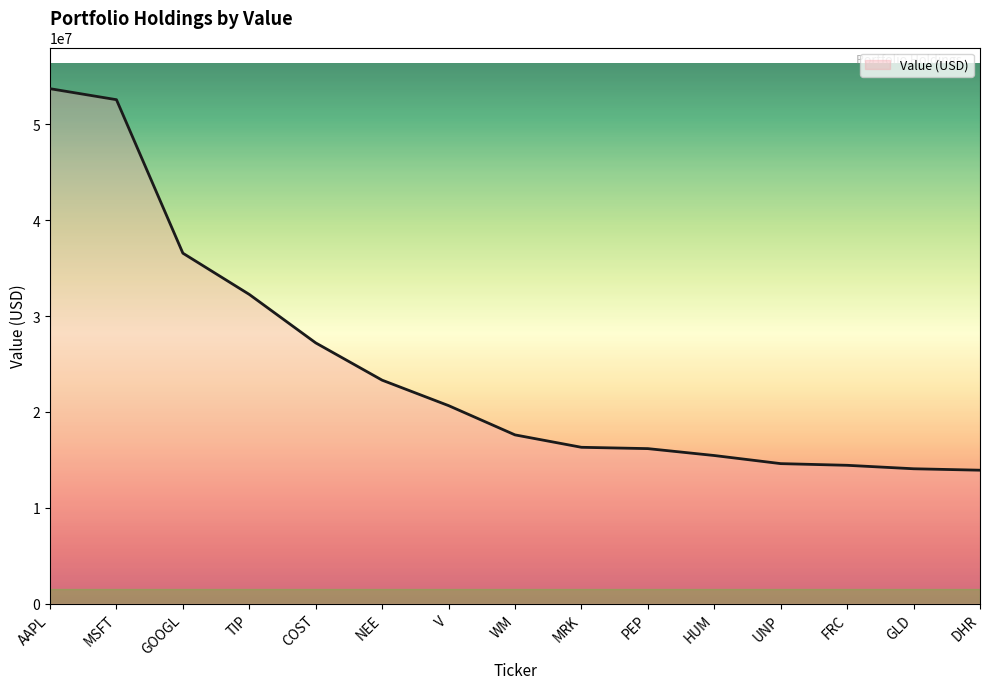

What value does the data have at GOOGL, to the nearest 10?

36566000